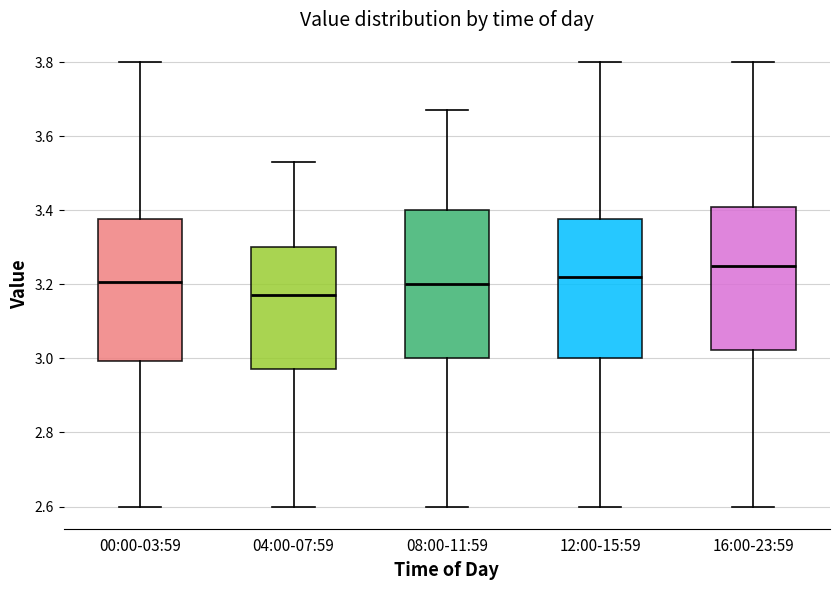

Reading left to right, transcribe this box plot: for each box, give where its median line is, the range the box spans, and where its two whiskers end, as read against the y-axis. The values are not printed on the chart, so give them approximately, as read against the axis.

00:00-03:59: median 3.20, box 3.00 to 3.38, whiskers 2.60 to 3.80
04:00-07:59: median 3.18, box 2.98 to 3.30, whiskers 2.60 to 3.54
08:00-11:59: median 3.20, box 3.00 to 3.40, whiskers 2.60 to 3.68
12:00-15:59: median 3.22, box 3.00 to 3.38, whiskers 2.60 to 3.80
16:00-23:59: median 3.26, box 3.02 to 3.40, whiskers 2.60 to 3.80